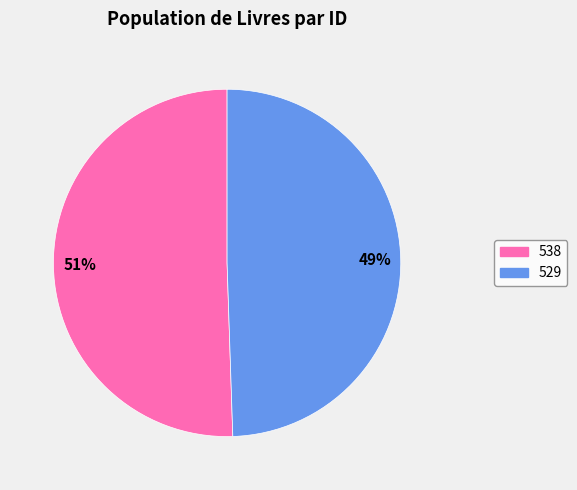

To the nearest percent, what is the combined percentage of 529 and 538?

100%